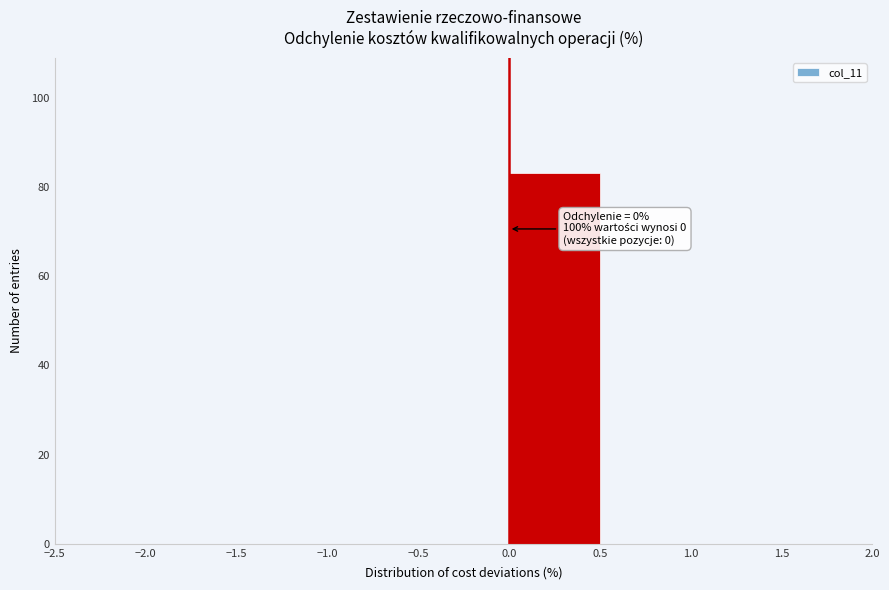

Which range on the x-axis has the tallest bar?

0.0 to 0.5